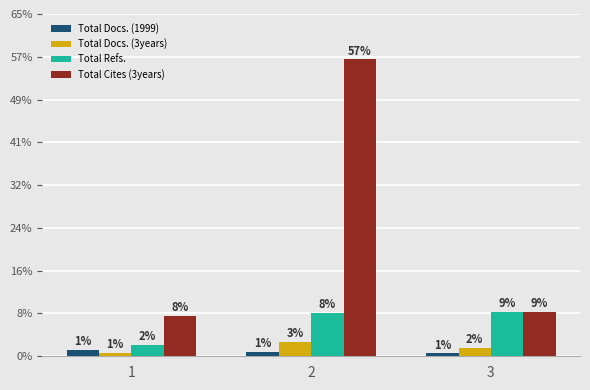

Which series has the widest spread of values?

Total Cites (3years)